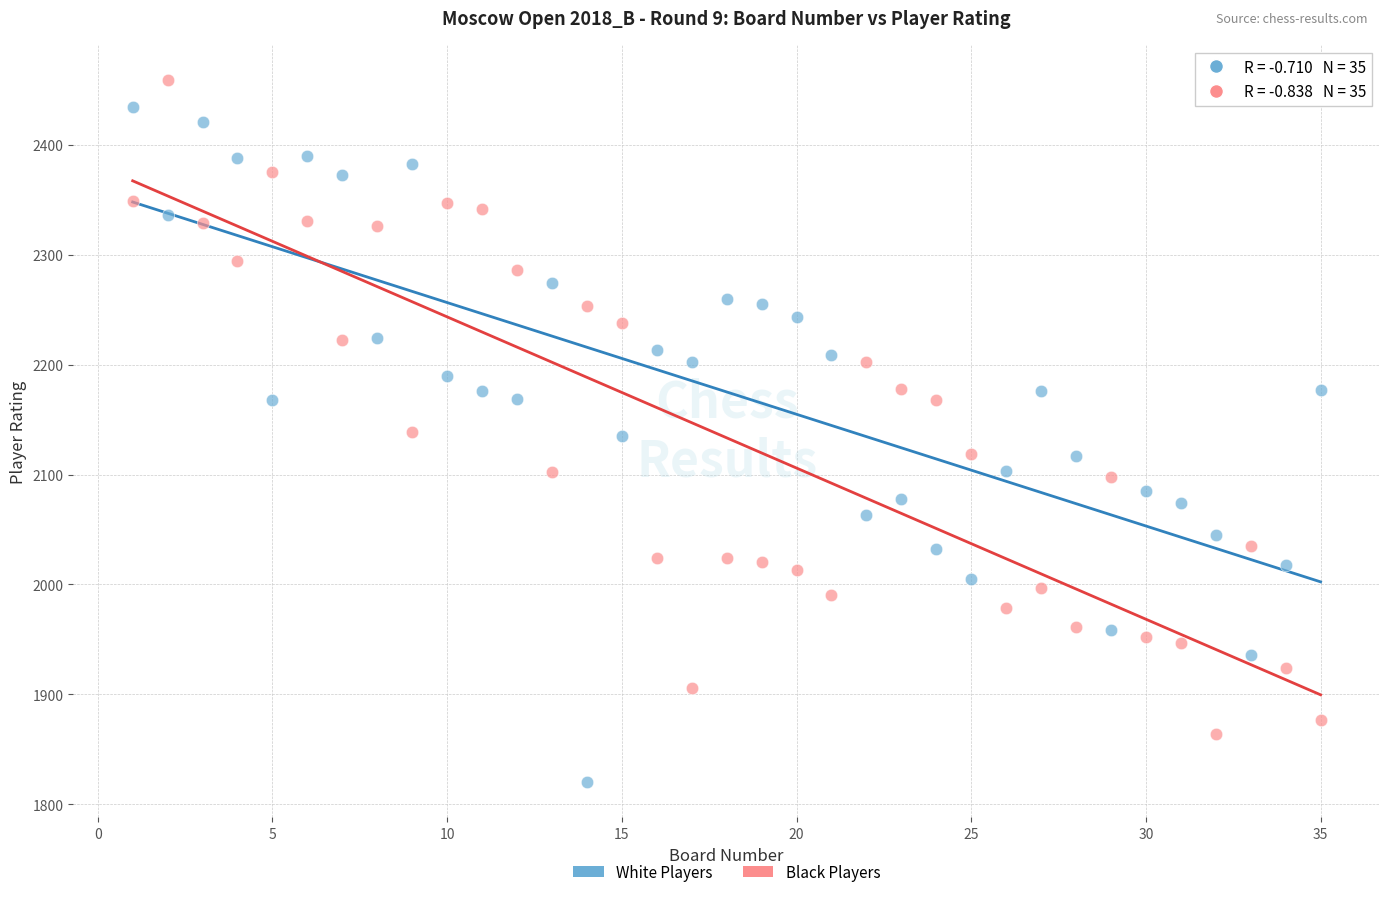

What is the X range (max minus min) for the scatter plot?

34